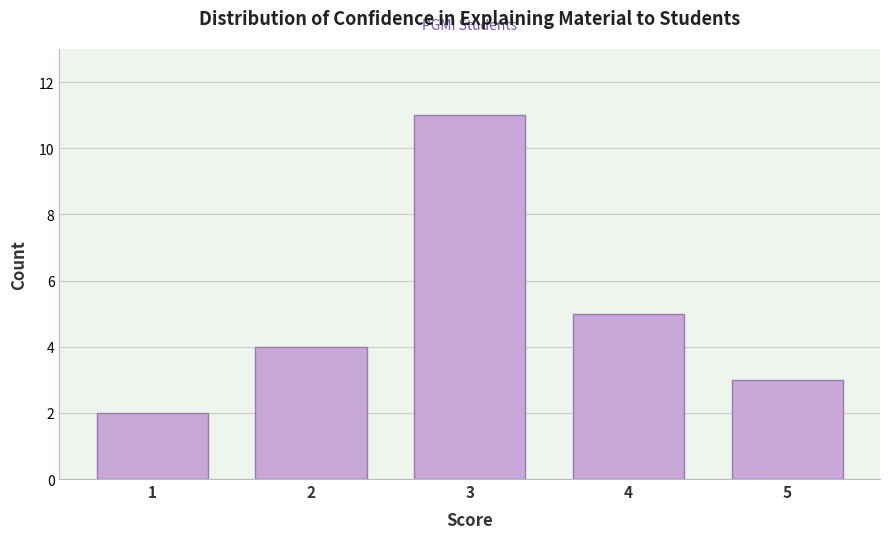

Reading left to right, list all the values displayed in this chart.

1=2	2=4	3=11	4=5	5=3